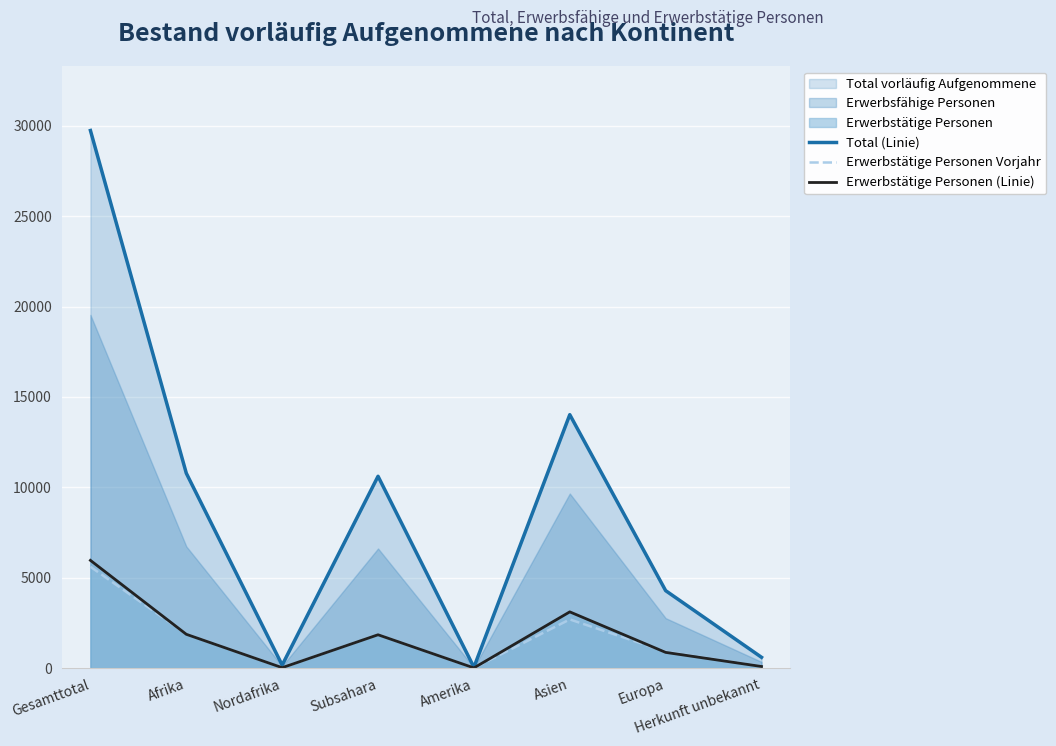

What is the average value of the Erwerbstätige Personen (Linie) series?

1725